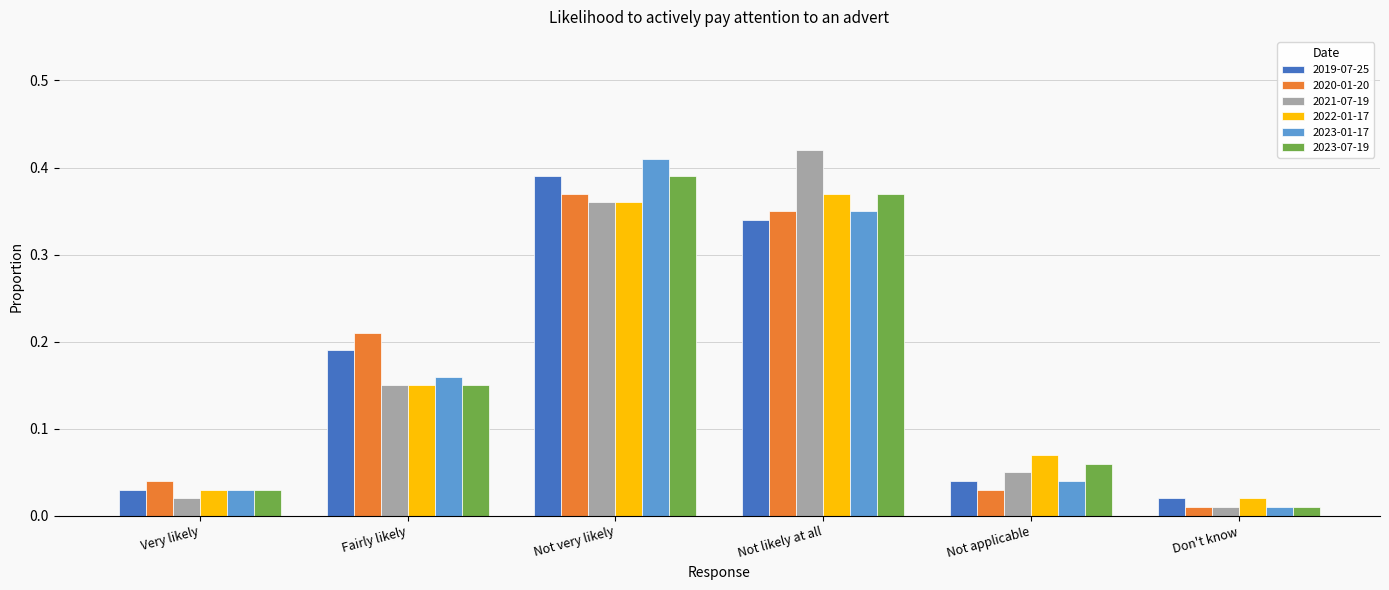

Which category has the lowest value in the 2023-01-17 series?

Don't know